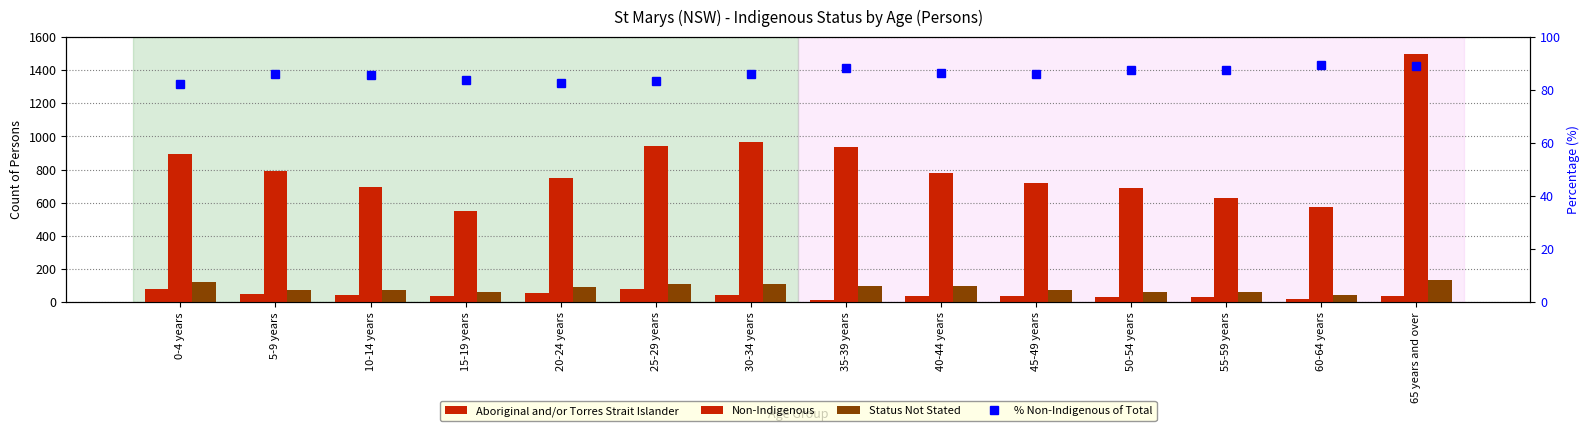

What is the label of the 14th bar from the left?

65 years and over